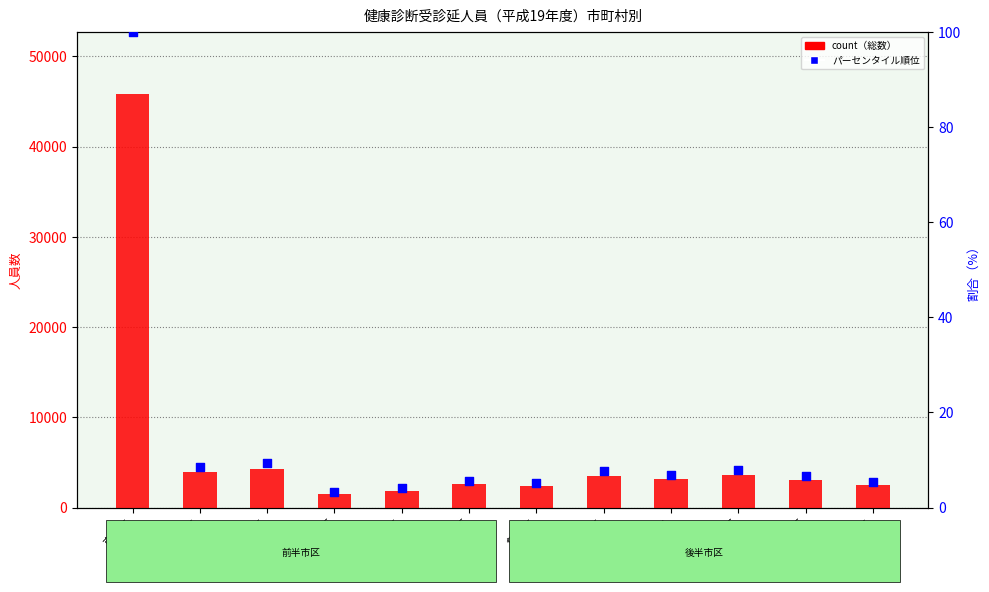

What are all the series names shown in the legend?

総数（count）, パーセンタイル順位